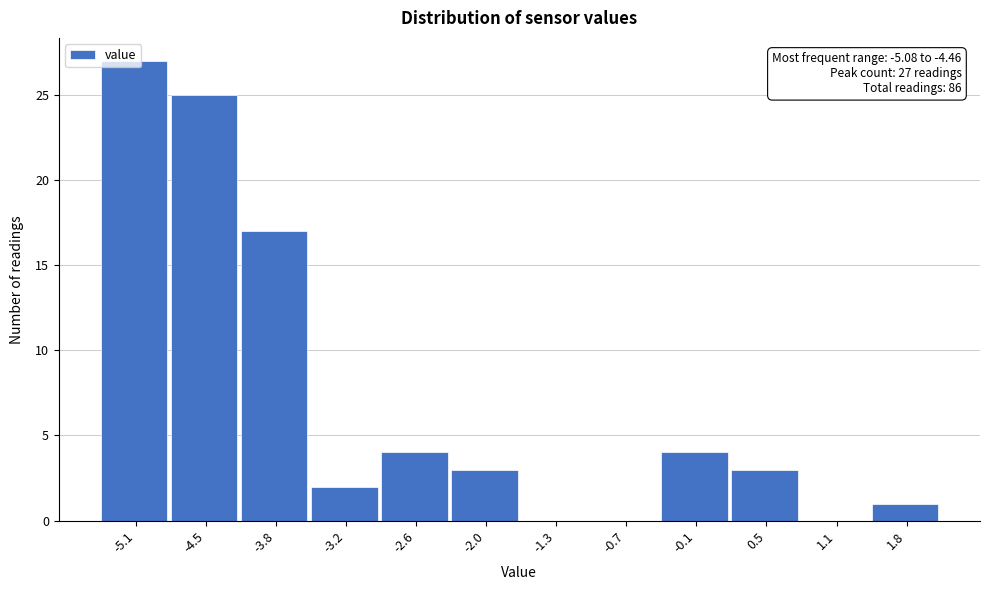

True or false: the data shows 3 at -2.0.

True